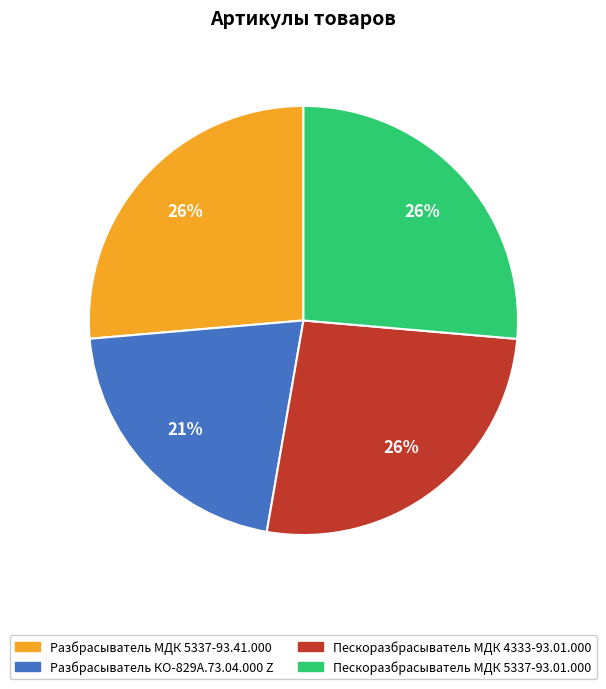

Is the sum of Пескоразбрасыватель МДК 5337-93.01.000 and Разбрасыватель КО-829А.73.04.000 Z greater than half?

No